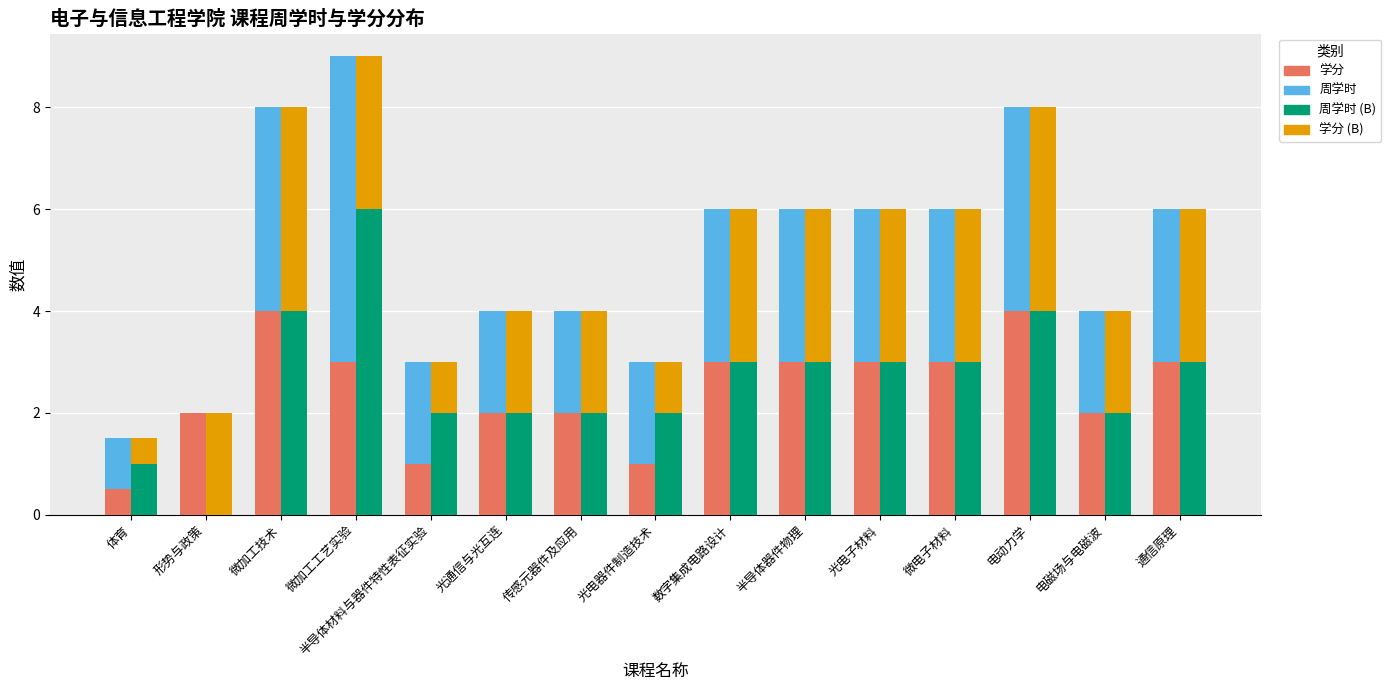

List the series in order of their peak value, lowest first.

学分, 学分 (B), 周学时, 周学时 (B)